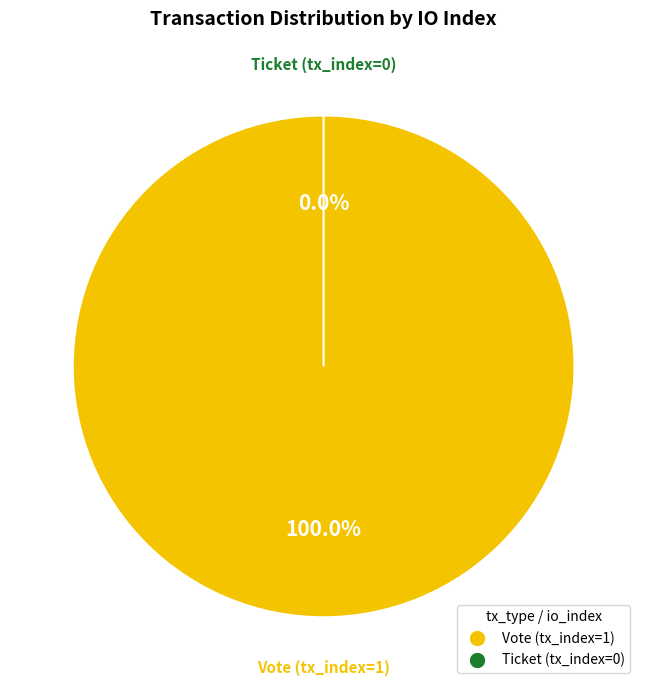

Which has a higher value, Ticket (tx_index=0) or Vote (tx_index=1)?

Vote (tx_index=1)